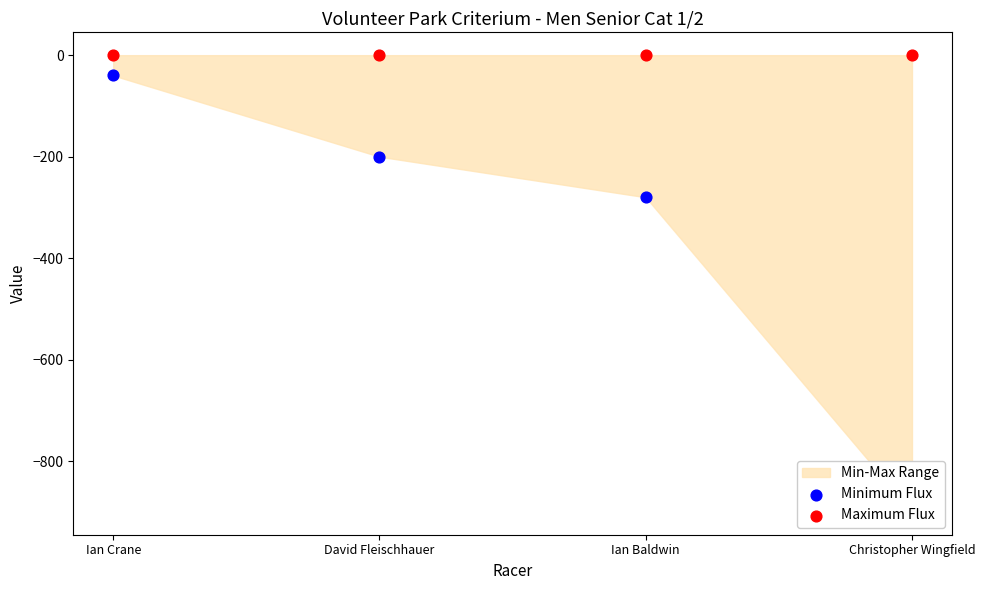

At how many categories does at least one series exceed -610?

4